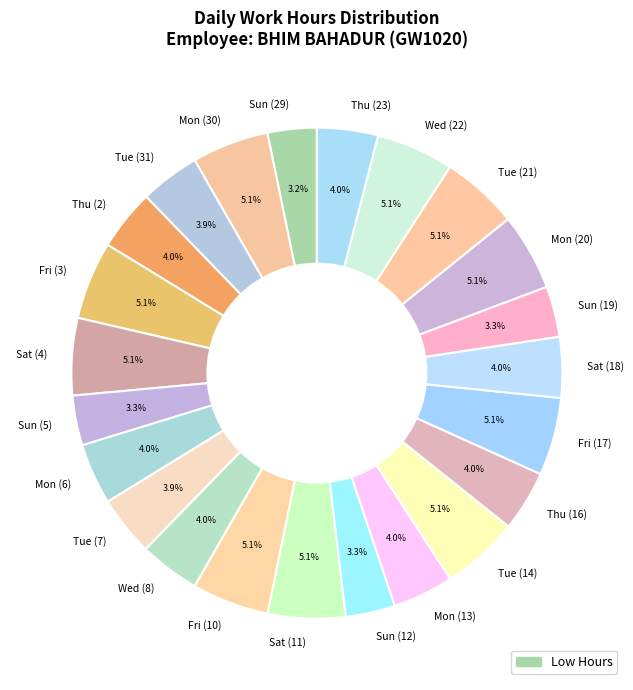

What percentage is NOT represented by Wed (22)?

94.9%